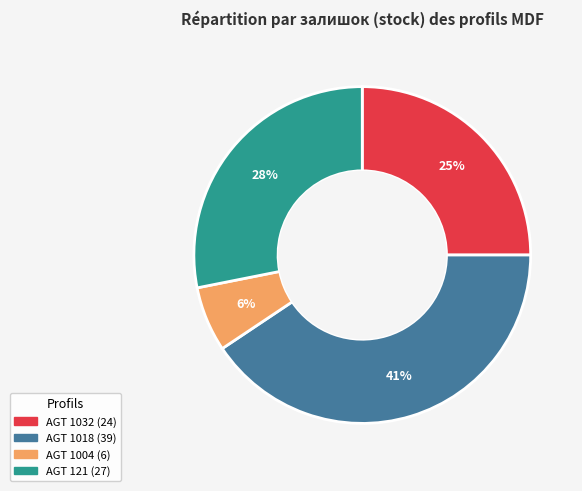

To the nearest percent, what is the average slice percentage?

25%